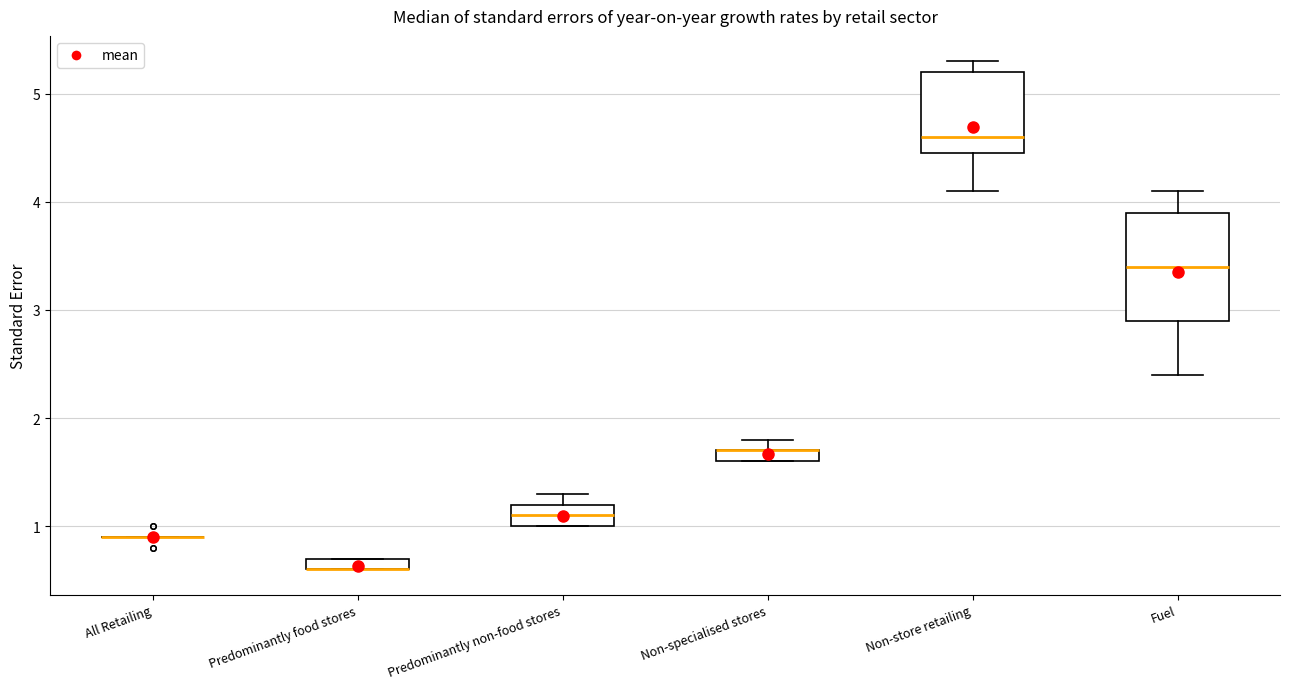

Where is the lower edge of the box for Fuel on the y-axis? The values are not printed on the chart, so give them approximately, as read against the axis.

2.9